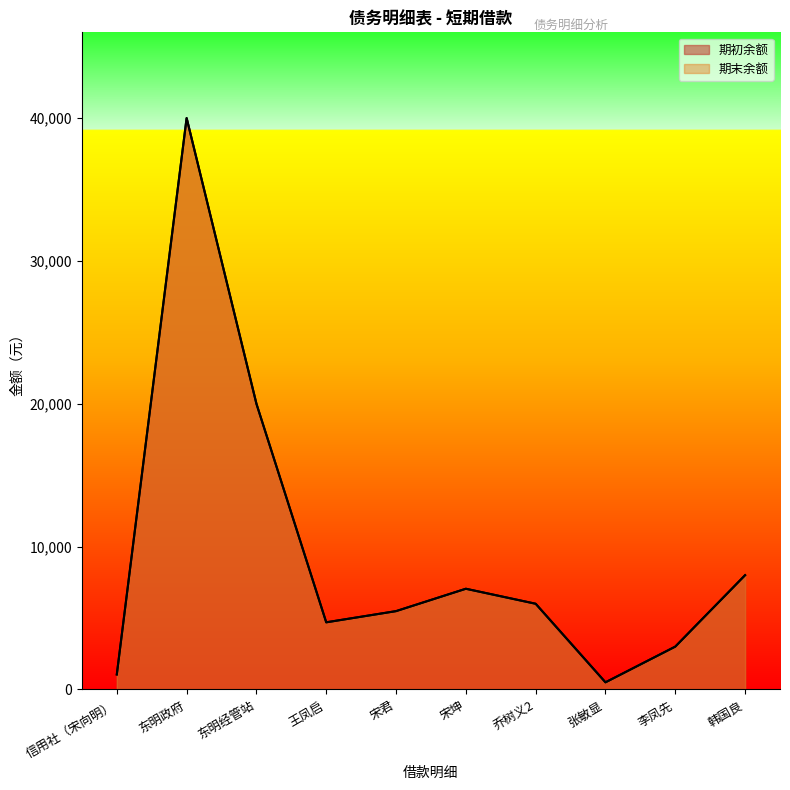

True or false: 期末余额 and 期初余额 cross at least once.

False